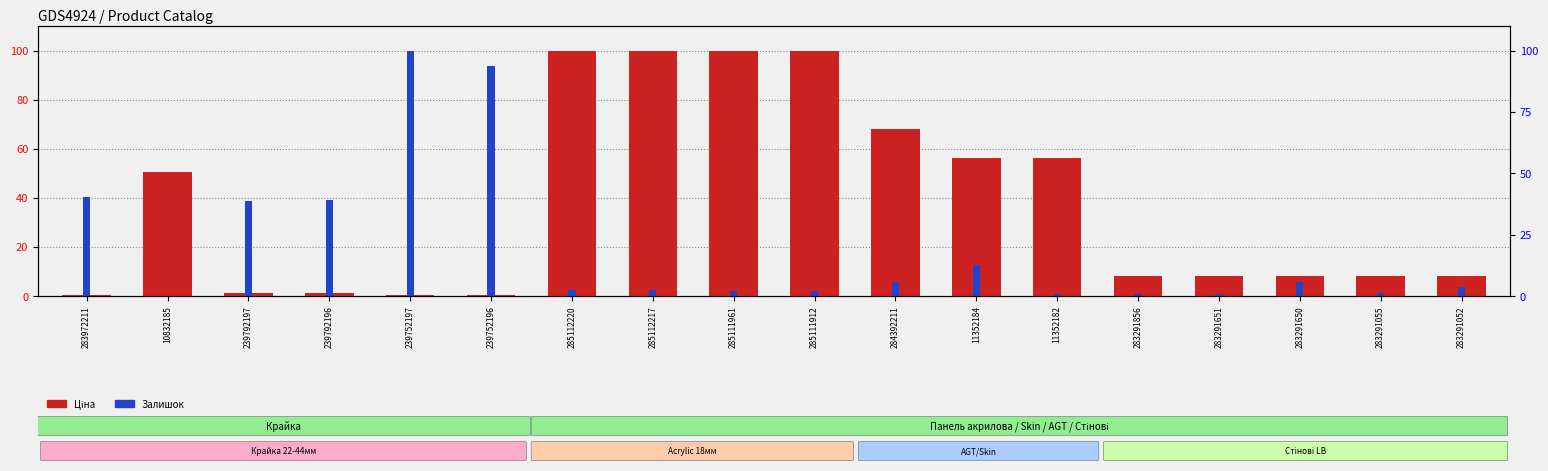

What value does the Залишок (scaled) series have at 283291055?

1.2